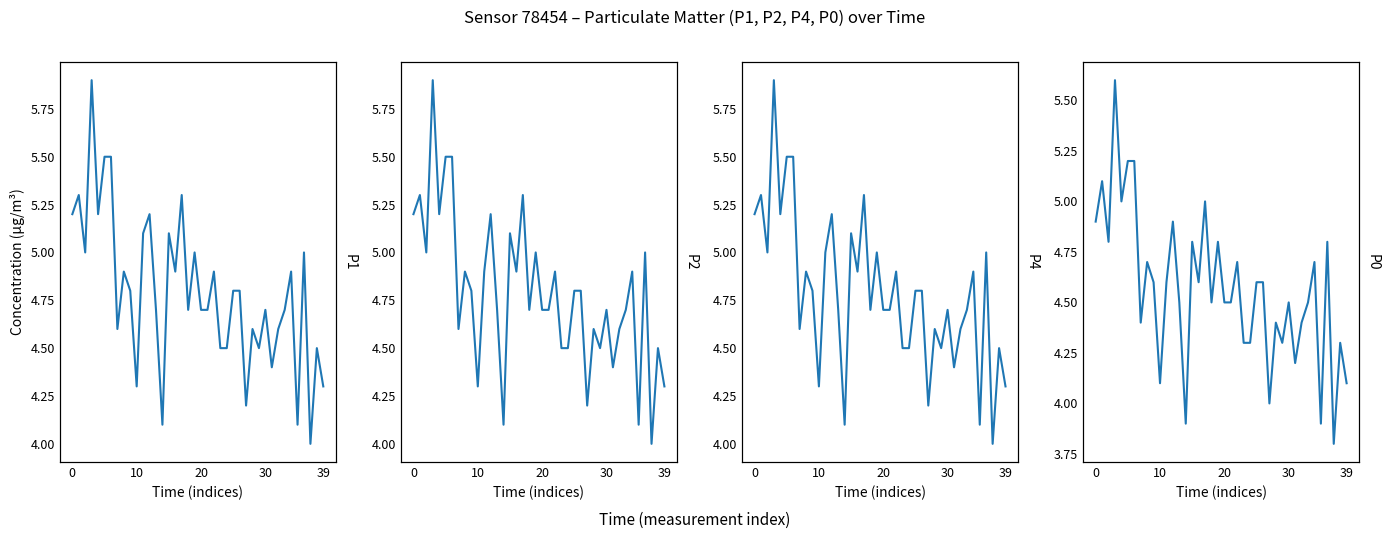

Is the value of P0 at 39 greater than the value of P1 at 39?

No